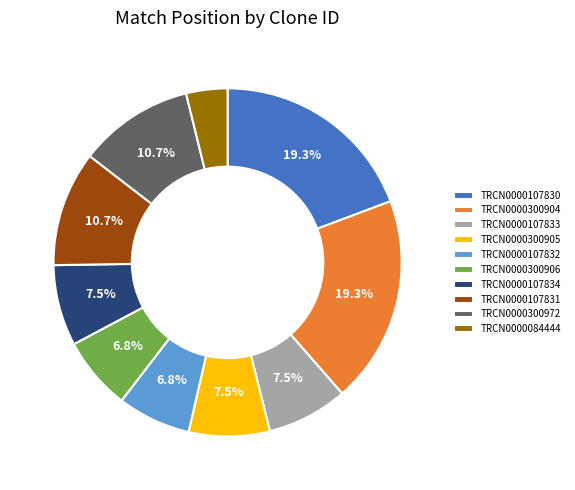

What is the ratio of the value at TRCN0000300905 to the value at TRCN0000107833?

1.0